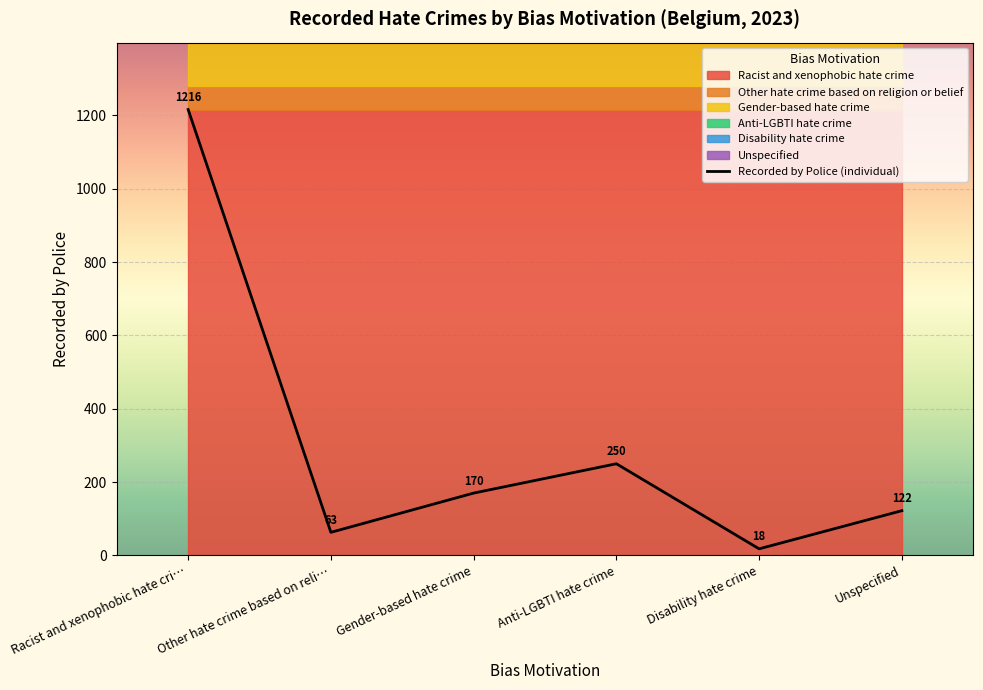

Reading right to left, what are all the values shown in this chart?

Unspecified=122	Disability hate crime=18	Anti-LGBTI hate crime=250	Gender-based hate crime=170	Other hate crime based on reli…=63	Racist and xenophobic hate cri…=1216